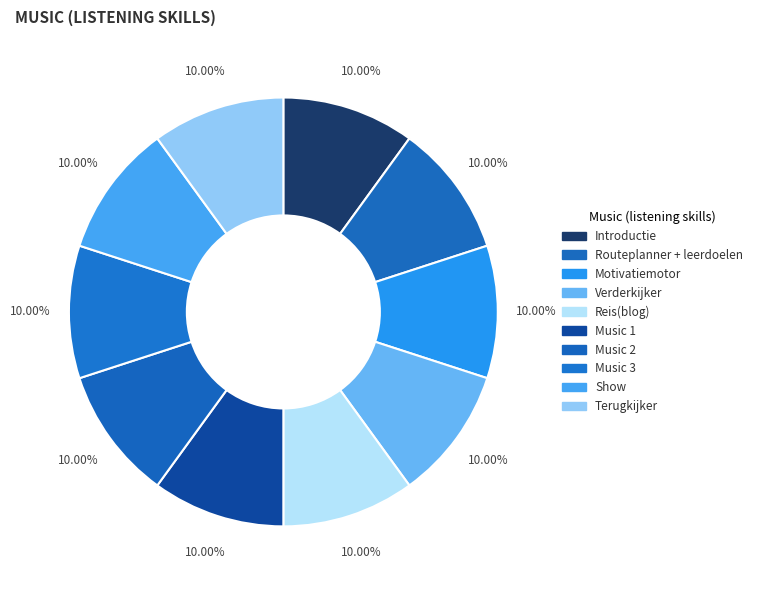

To the nearest percent, what is the combined percentage of Reis(blog) and Introductie?

20%